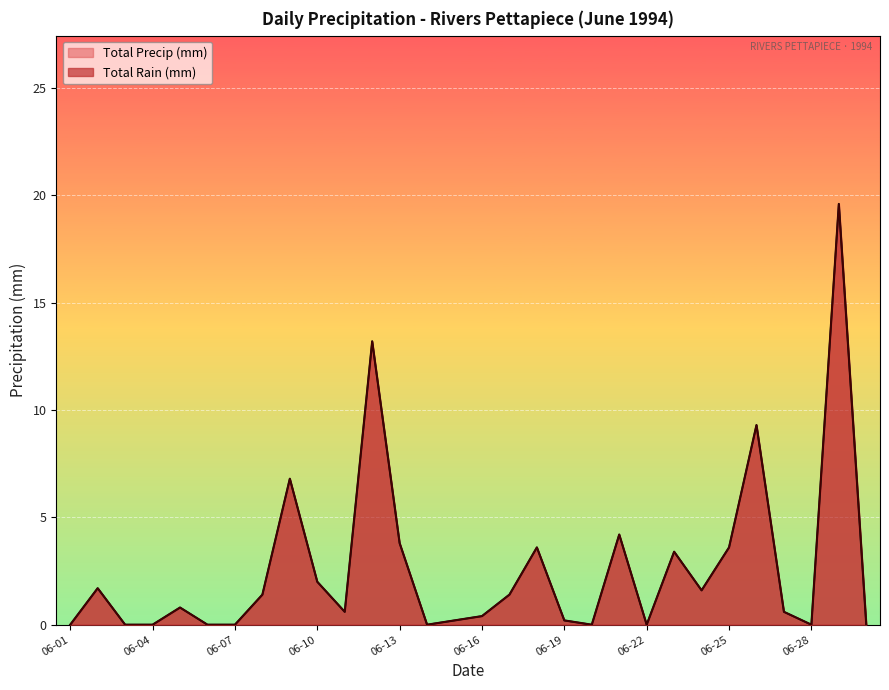

In Total Precip (mm), how many points are higher than both neighbors (excluding endpoints)?

9